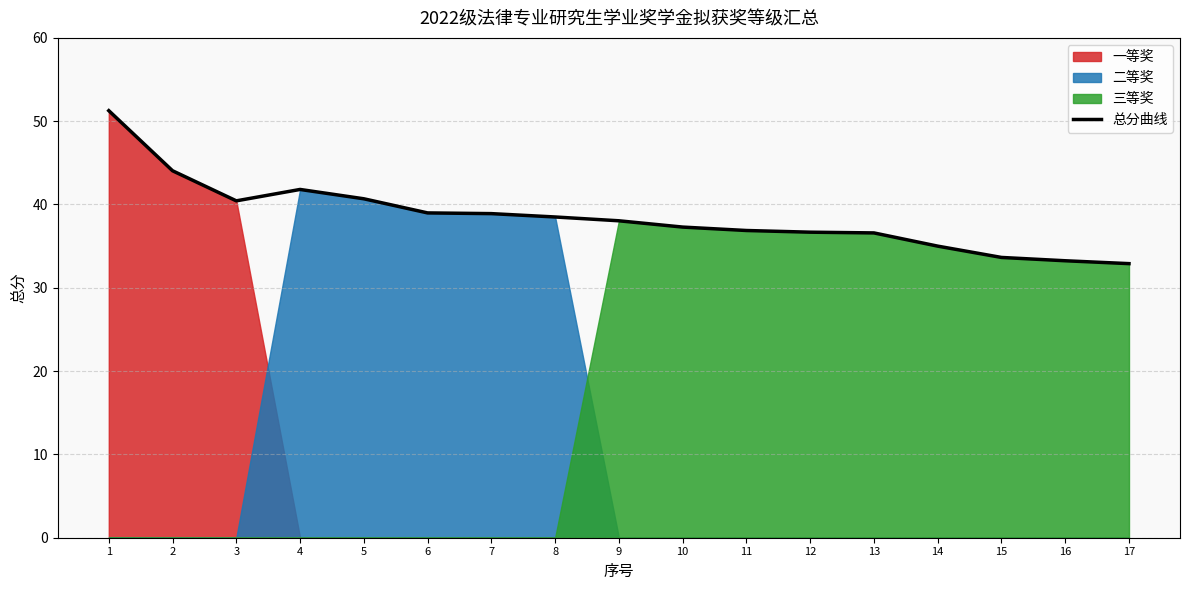

Rank the categories by value from lowest to highest.

17, 16, 15, 14, 13, 12, 11, 10, 9, 8, 7, 6, 3, 5, 4, 2, 1